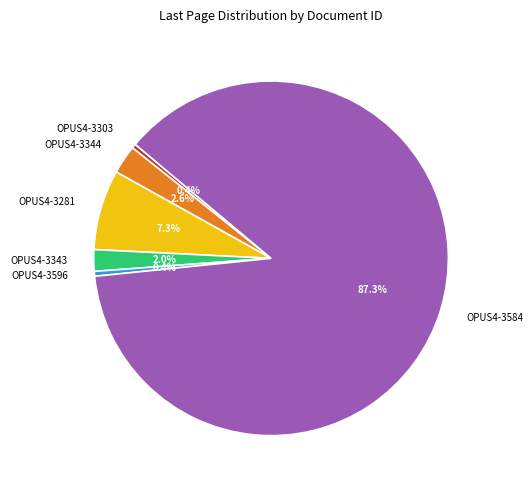

What is the largest slice in the pie chart?

OPUS4-3584